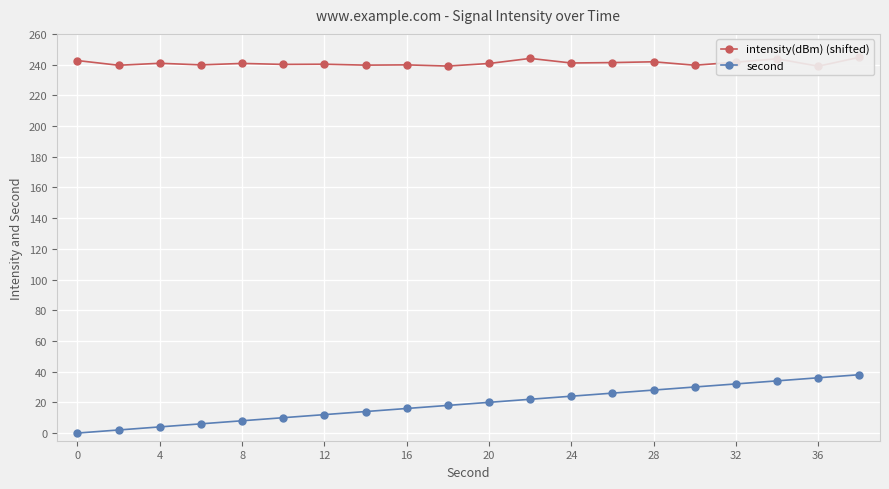

The value of second at 24 is 24. True or false?

True